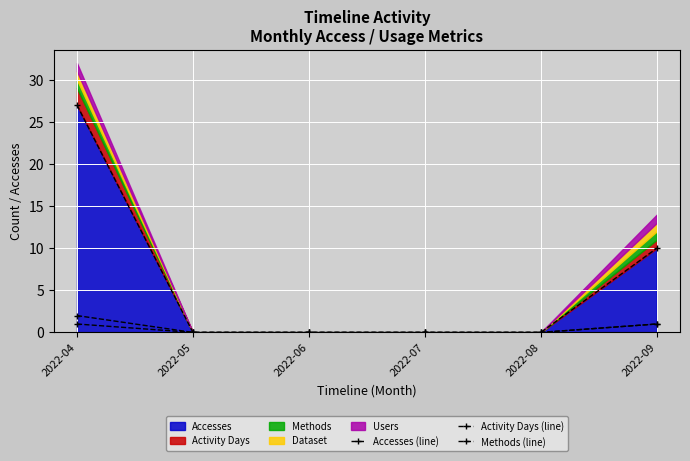

Between 2022-07 and 2022-05, which is larger?

2022-07